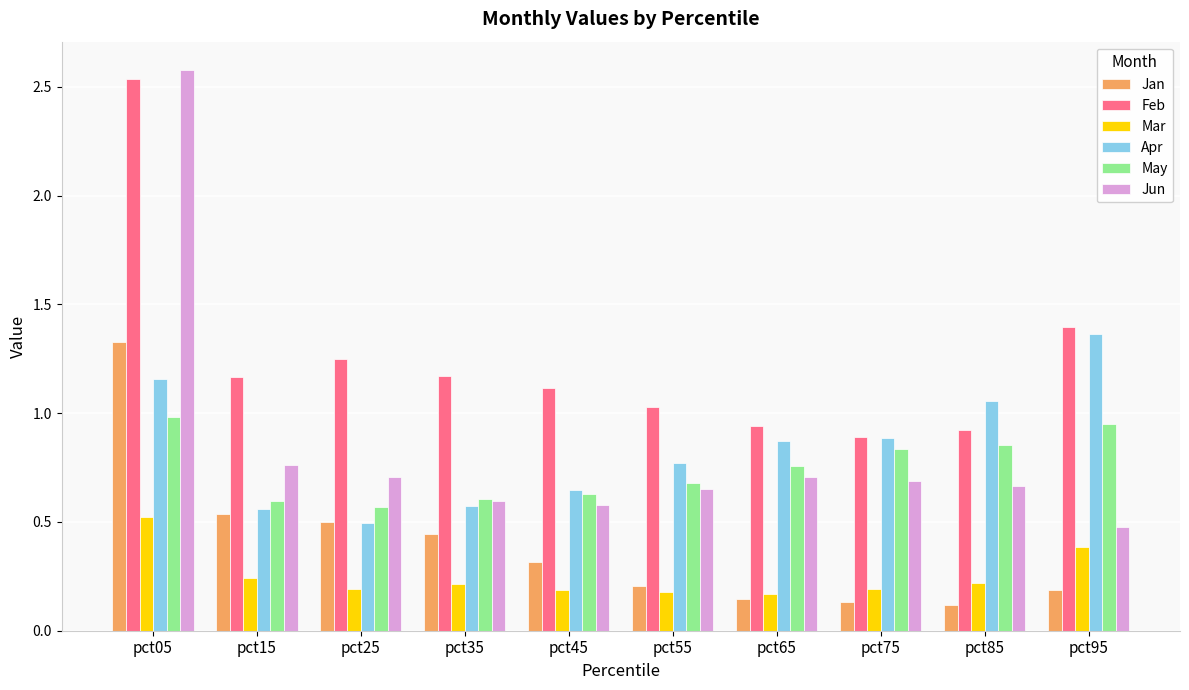

Which series has the largest total across all categories?

Feb